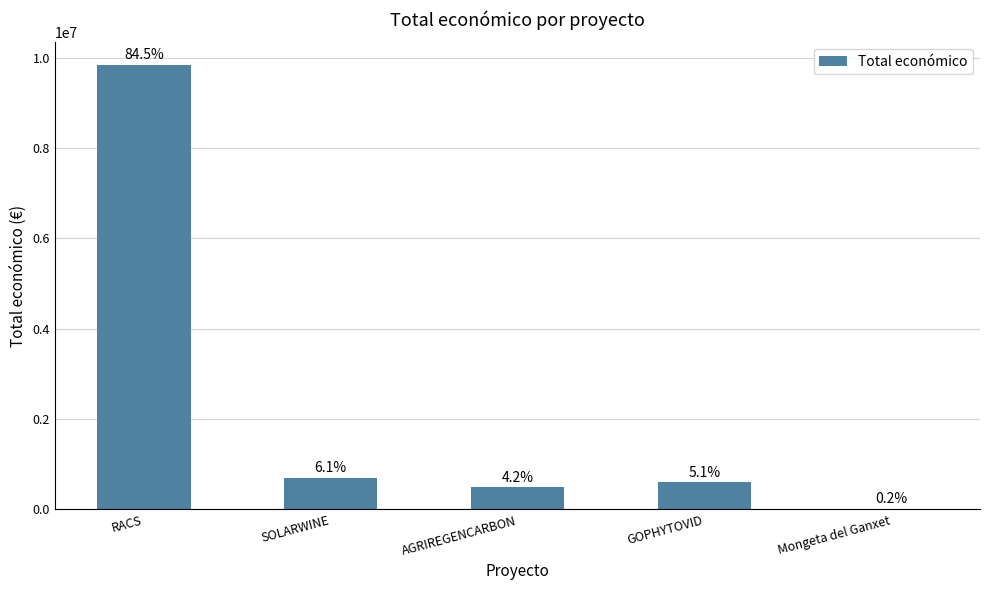

What is the label of the 5th bar from the right?

RACS